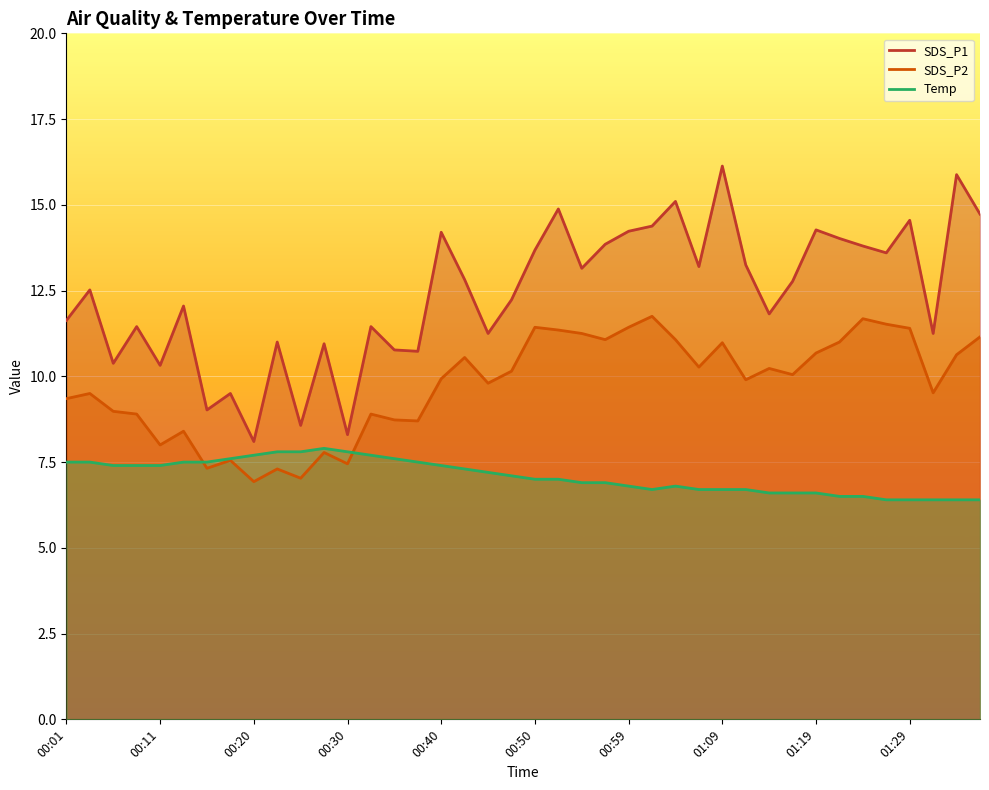

Where is the first local maximum for Temp?

00:28